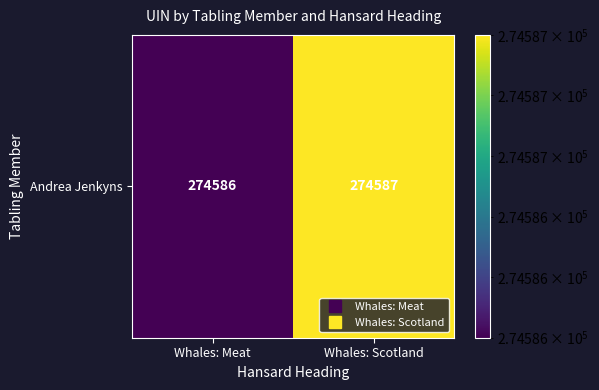

How many data points does each series have?

2